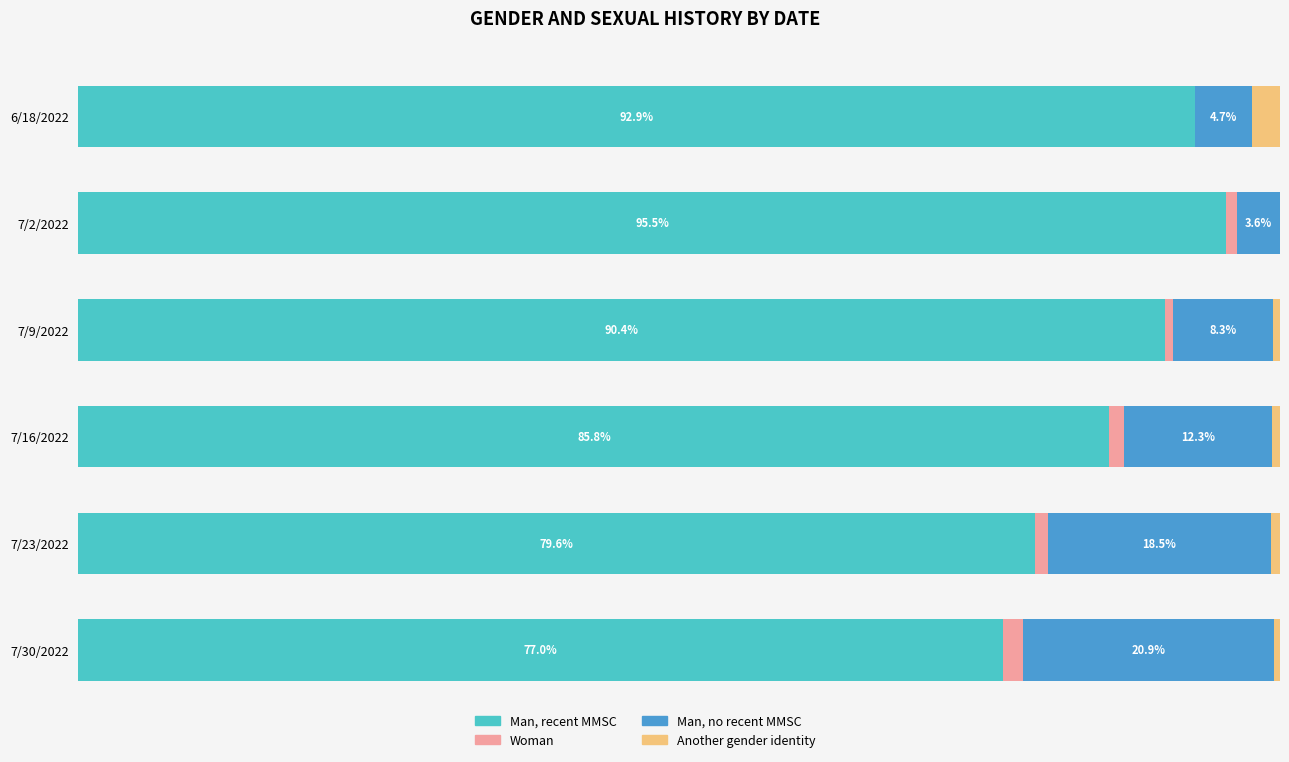

What is the label of the 3rd bar from the right?

Woman